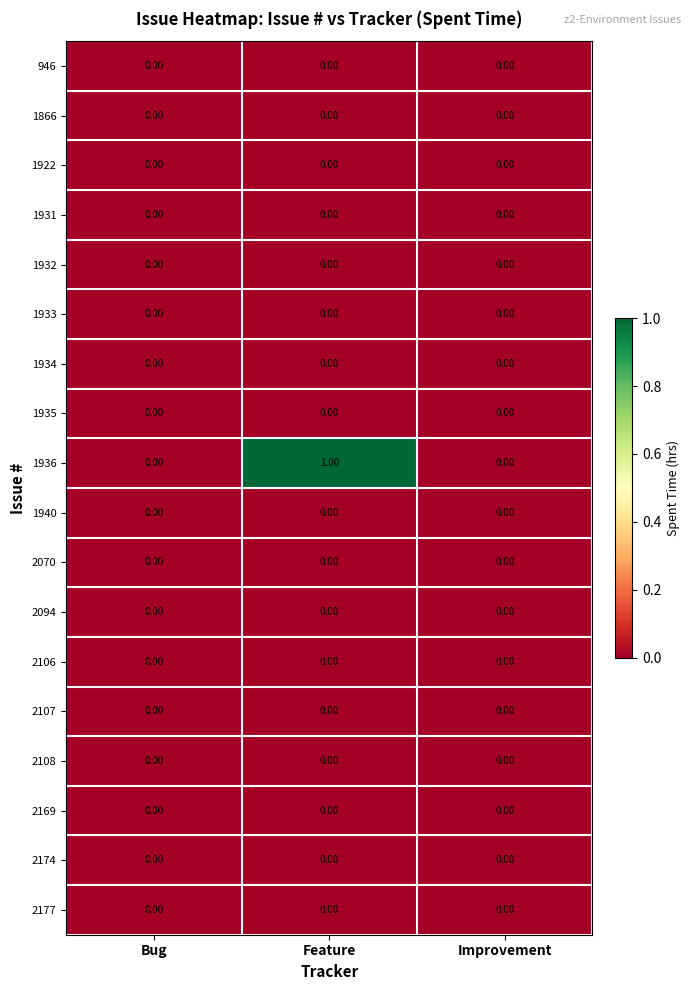

At which category is the sum across all series the highest?

Feature